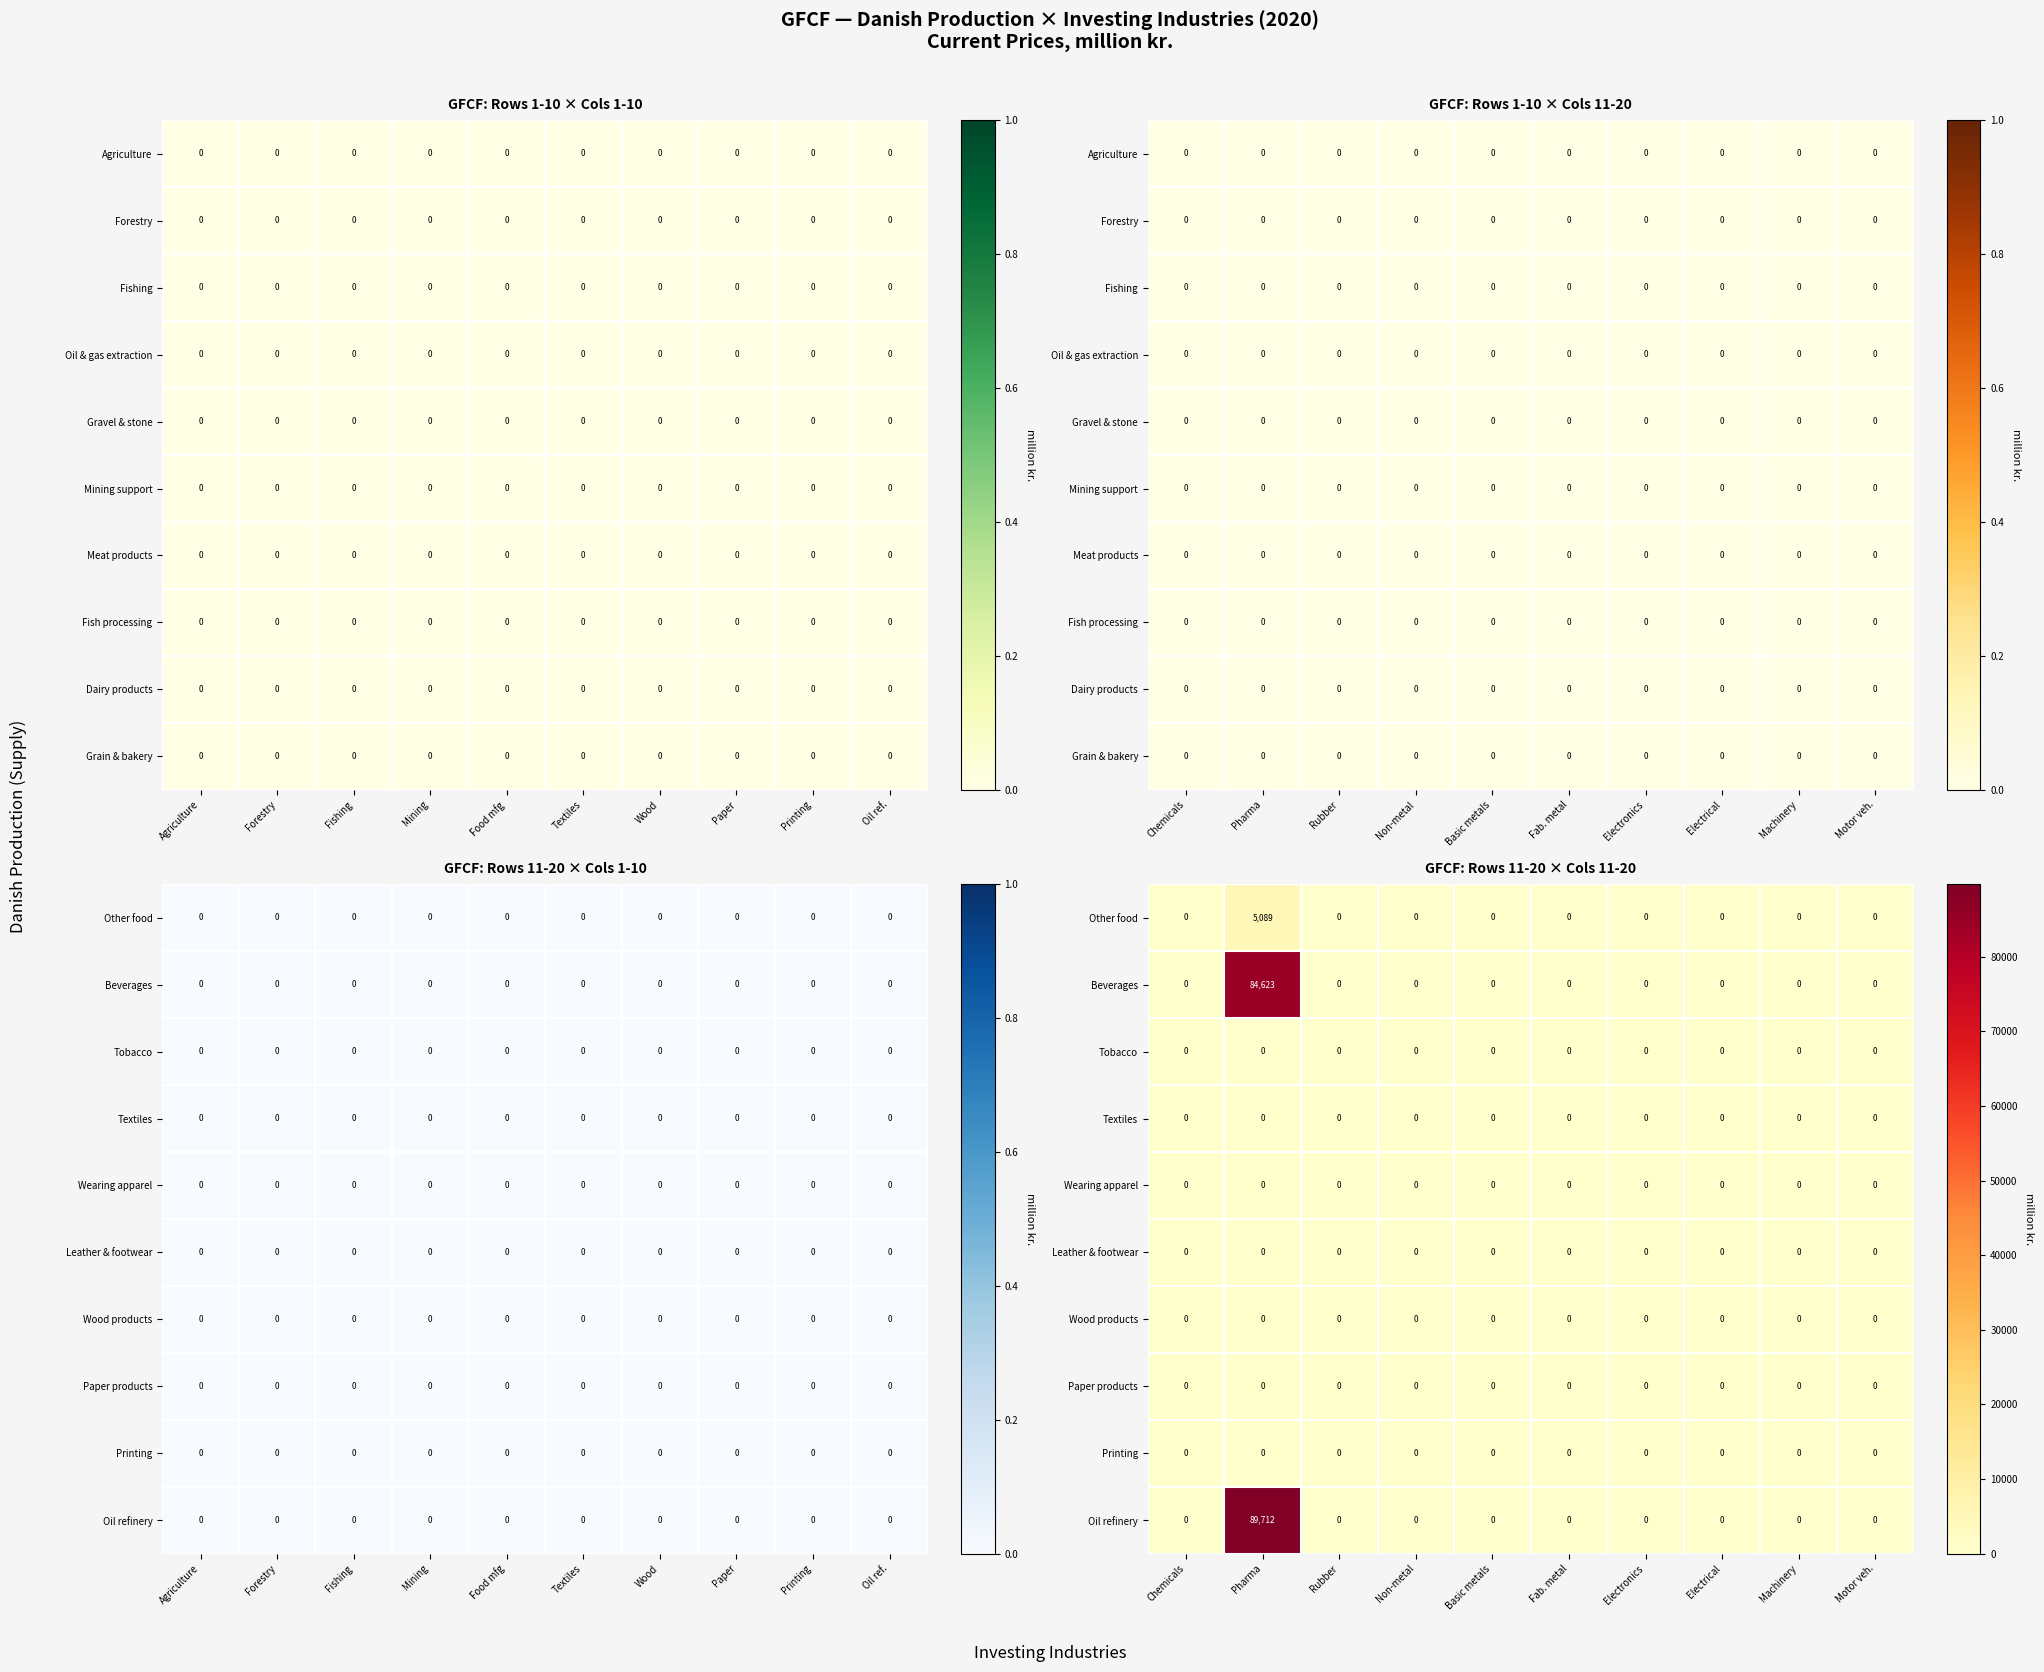

True or false: Tobacco has a value of 0.0 at Electronics.

True